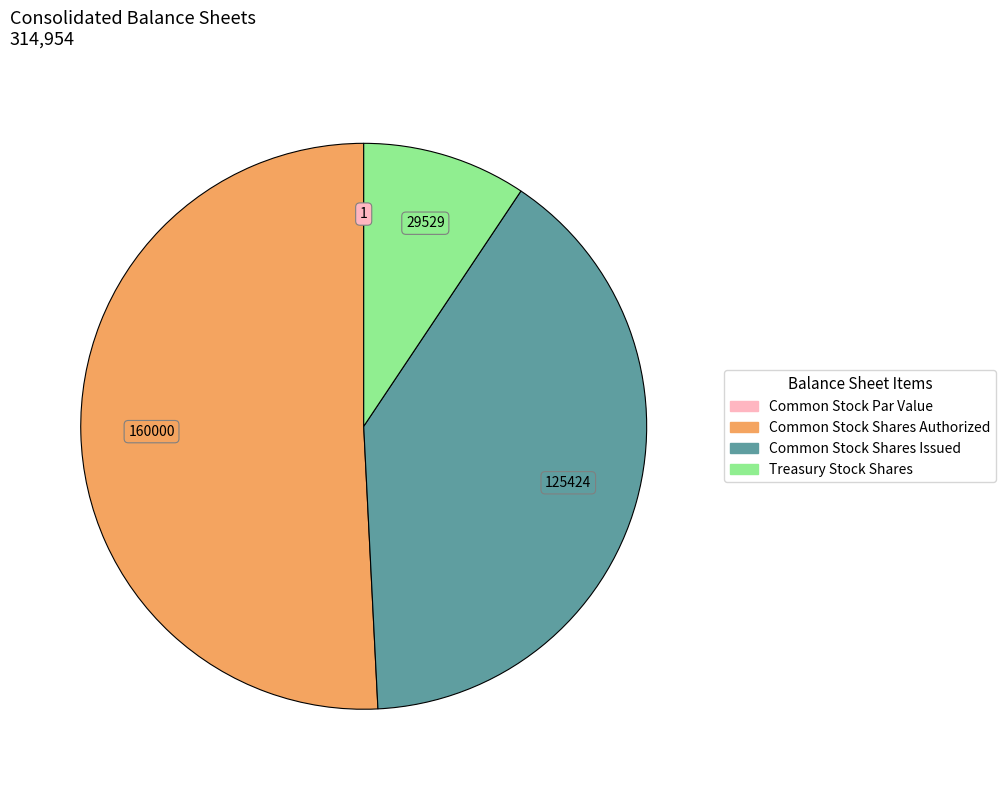

Which category accounts for the majority?

Common Stock Shares Authorized